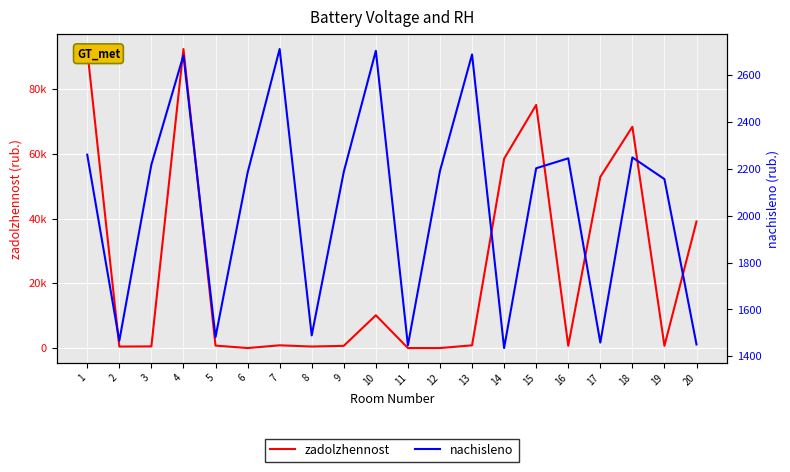

How many categories are shown in the chart?

20